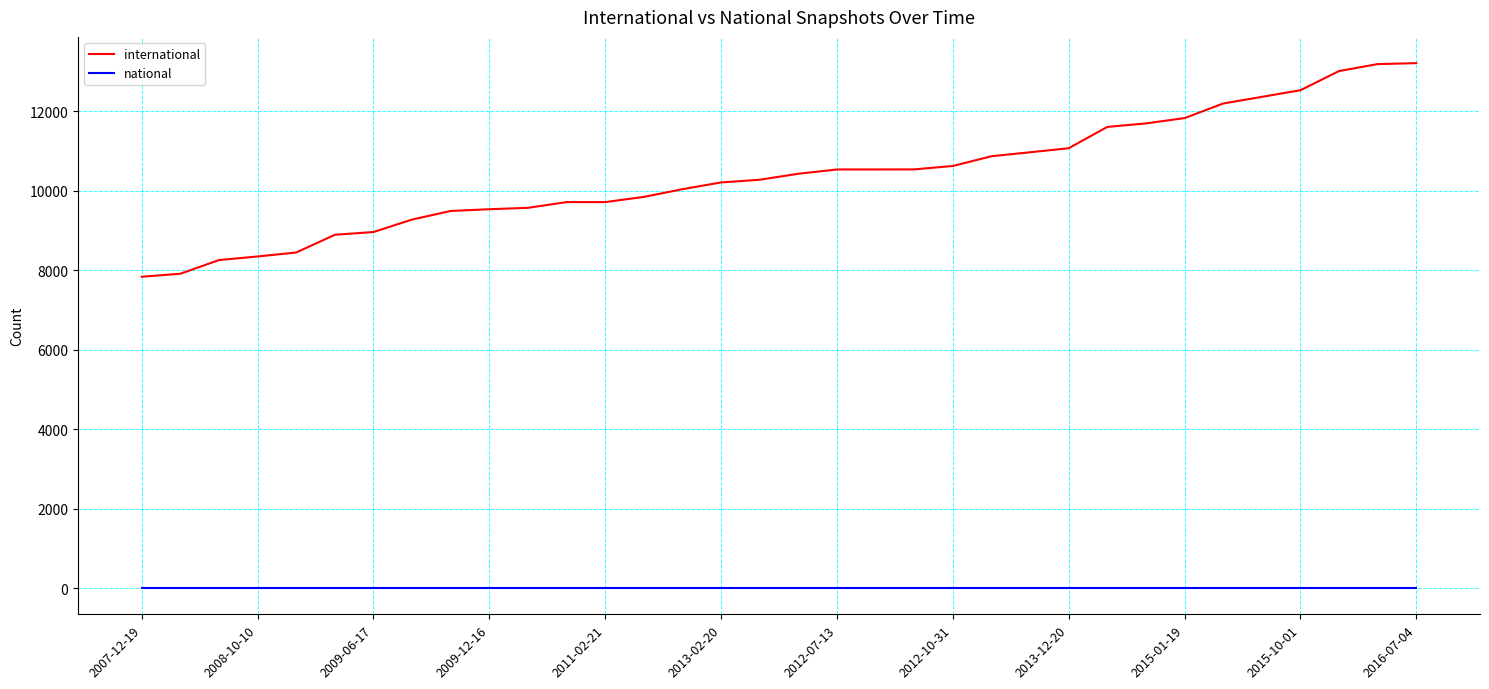

List the series in order of their overall mean, highest first.

international, national